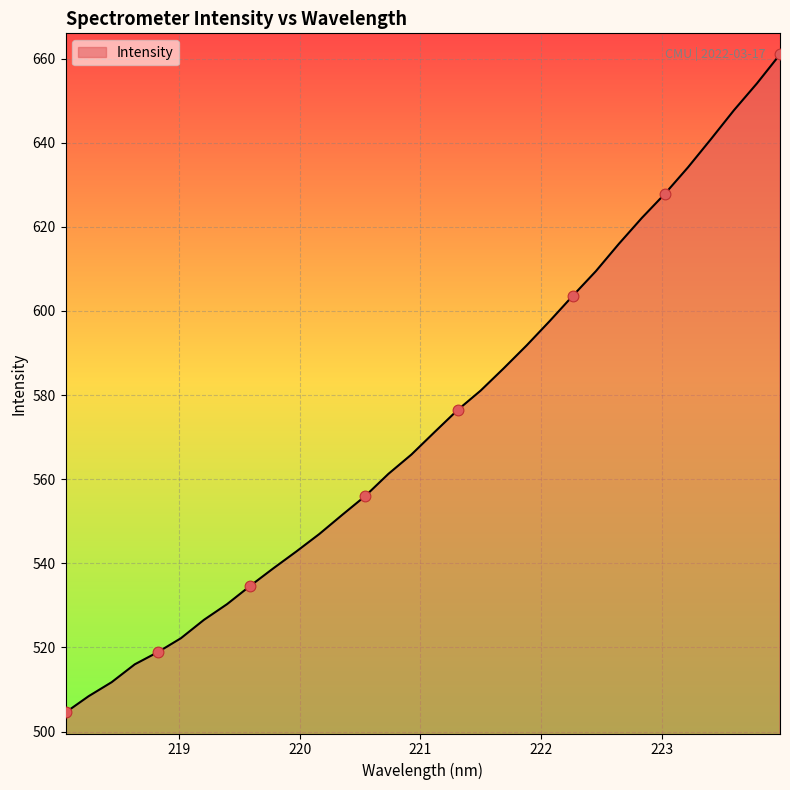

What is the smallest value displayed?

504.5